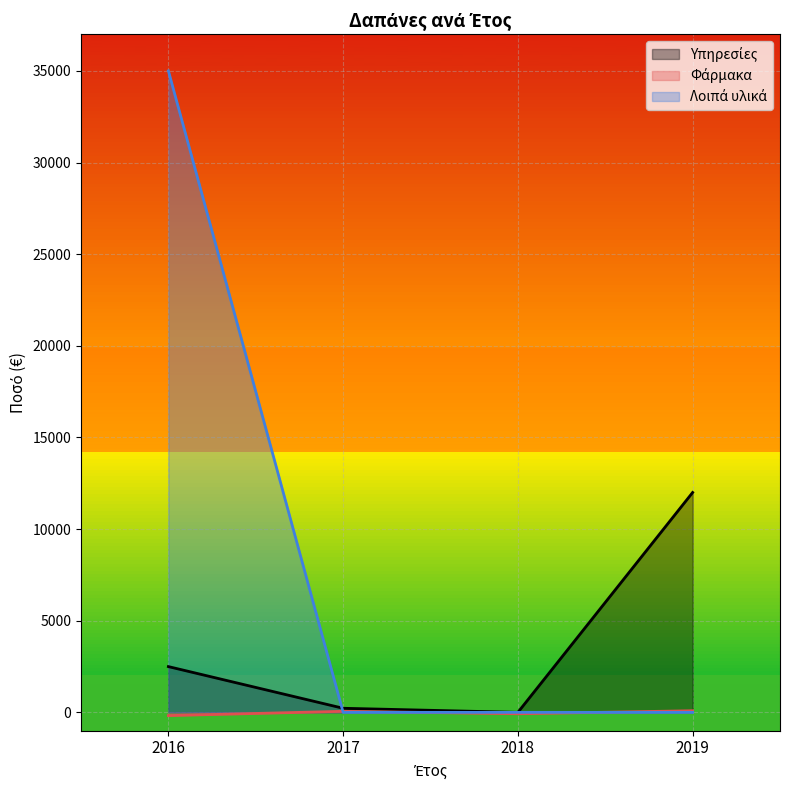

Reading right to left, what are all the values shown in this chart?

Υπηρεσίες: 11997.1	0.0	223.2	2497.0
Φάρμακα: 88.8	-75.7	57.6	-177.0
Λοιπά υλικά: 0.0	0.0	0.0	35000.0